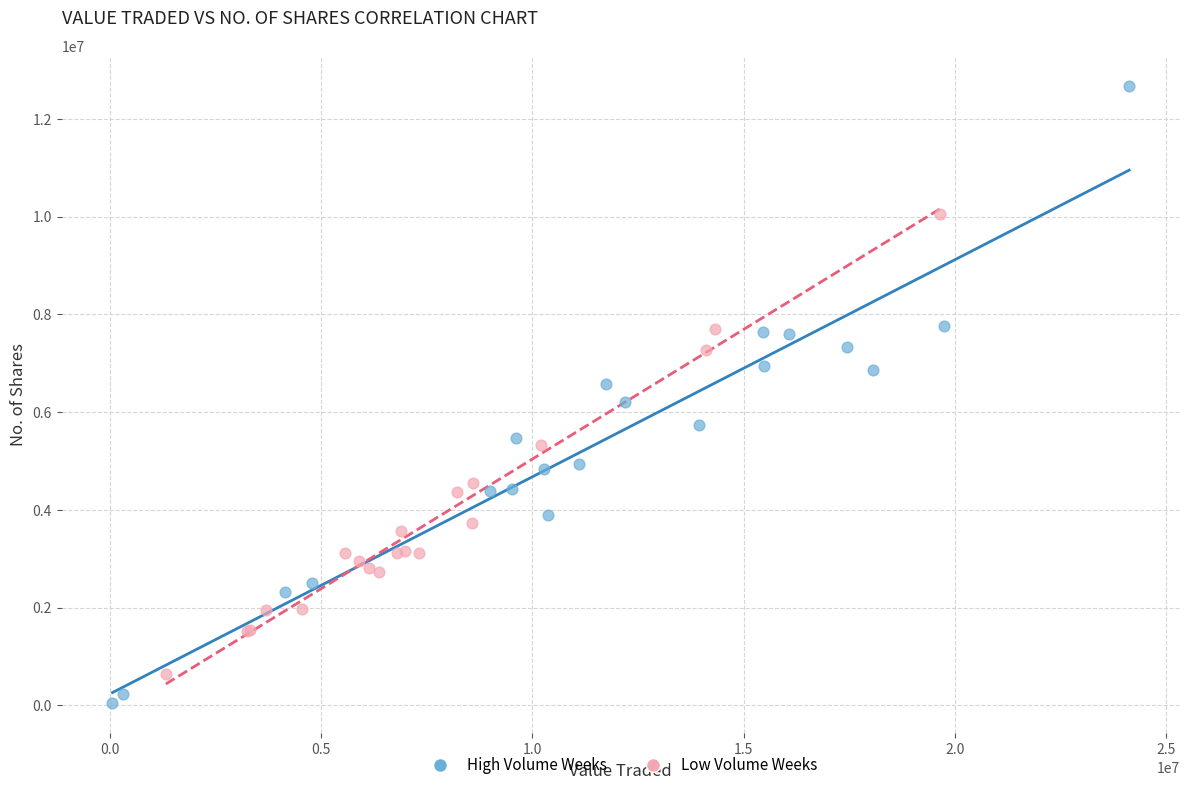

What are all the series names shown in the legend?

High Volume Weeks, Low Volume Weeks